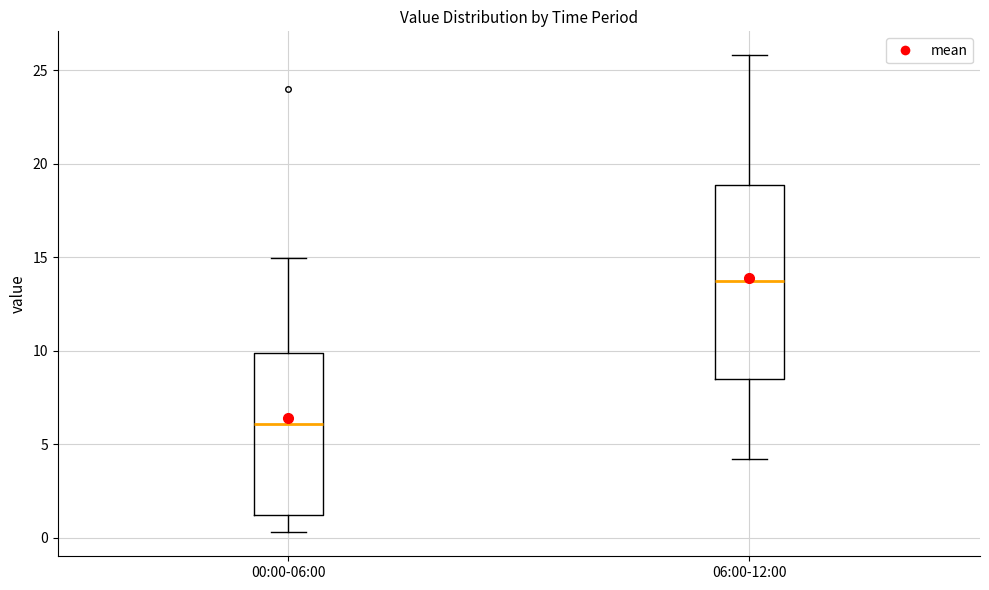

Which box's median line is the lowest?

00:00-06:00